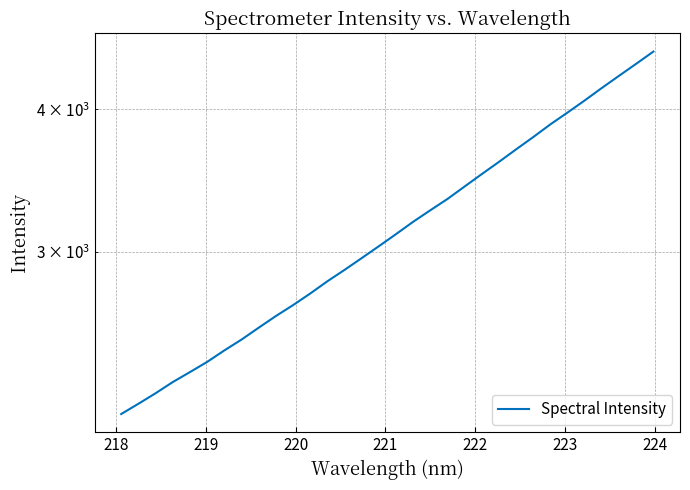

Does the chart display data point markers on the line(s)?

No